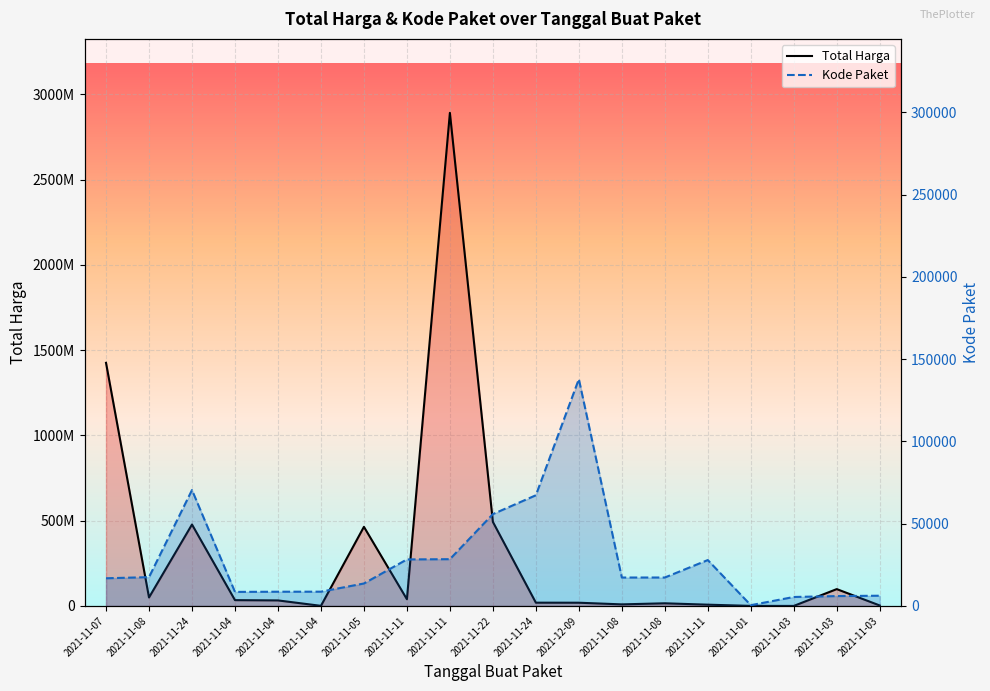

Which has a higher value, 2021-11-04 or 2021-11-04?

2021-11-04